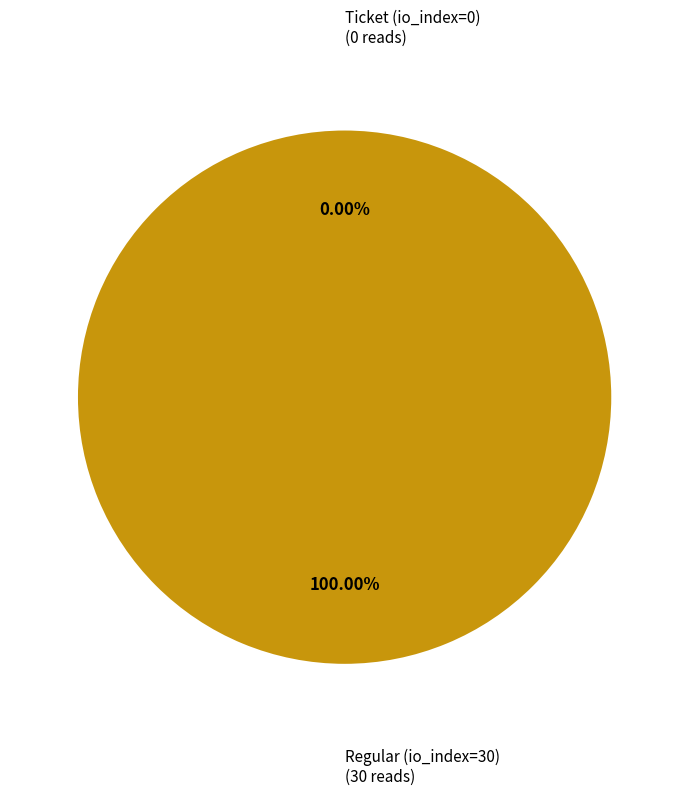

What is the largest slice in the pie chart?

Regular (io_index=30)